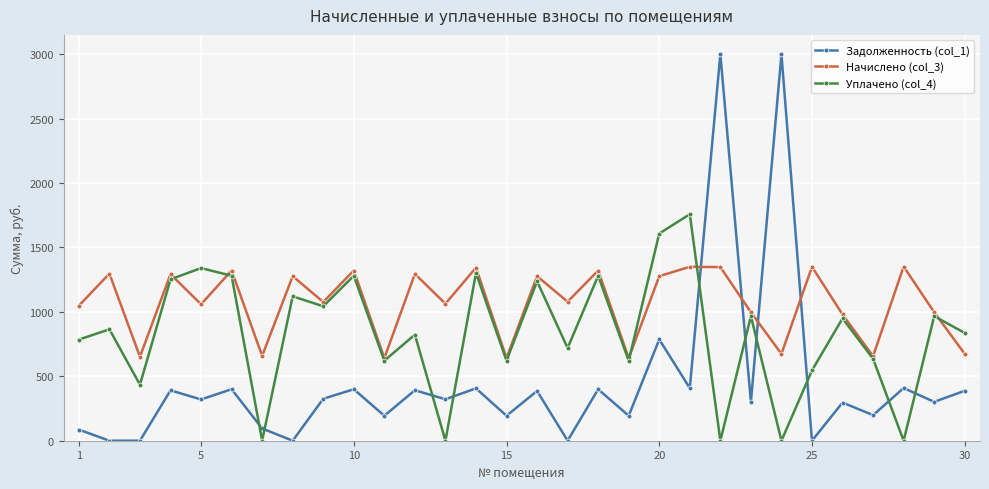

What is the highest value of the Задолженность (col_1) series?

3000.0